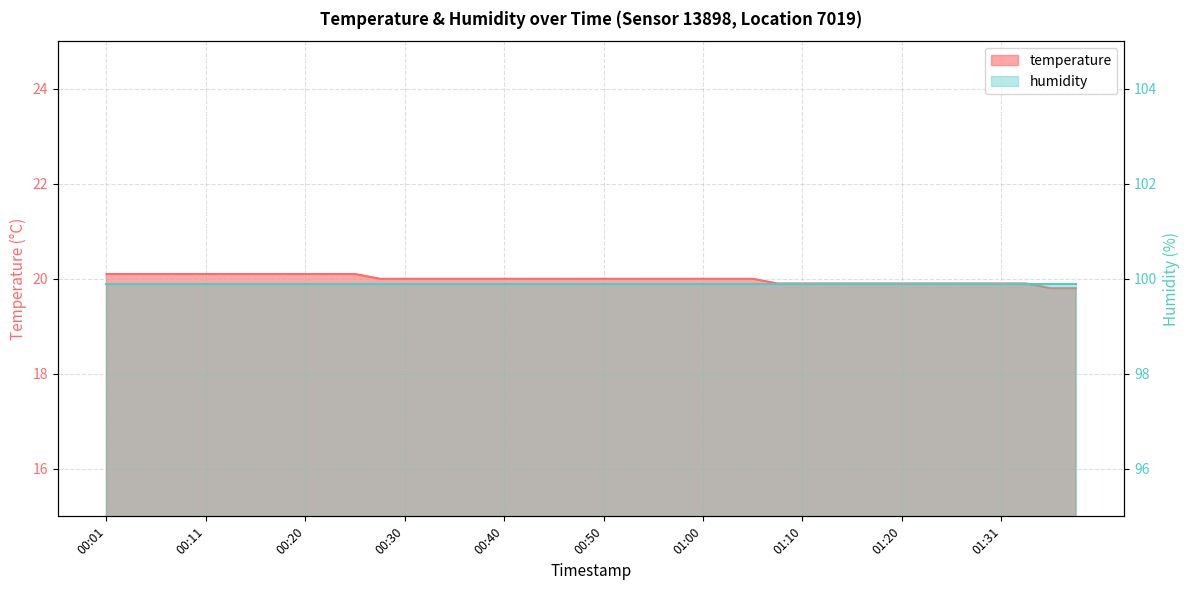

True or false: there are more than 0 points higher than both neighbors.

False